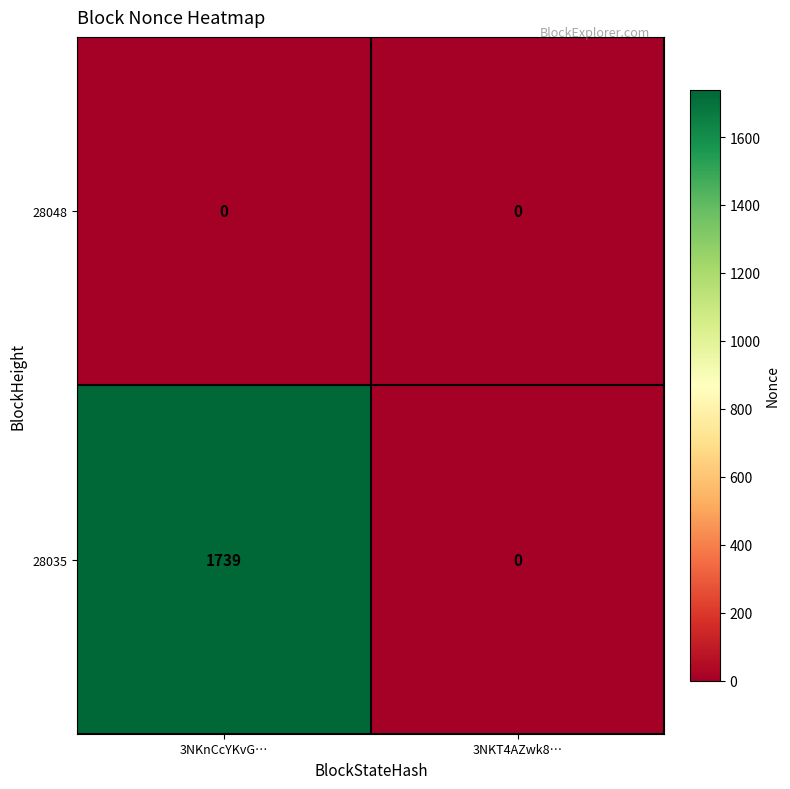

Where is 28035 nearest to the value 869?

3NKT4AZwk8…